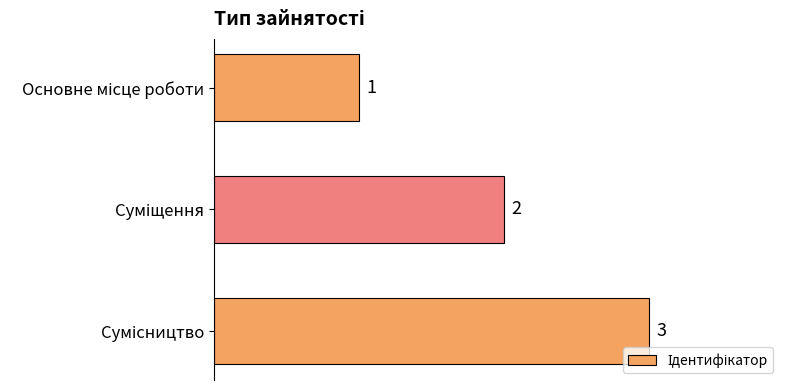

How many values are between 1 and 3?

3